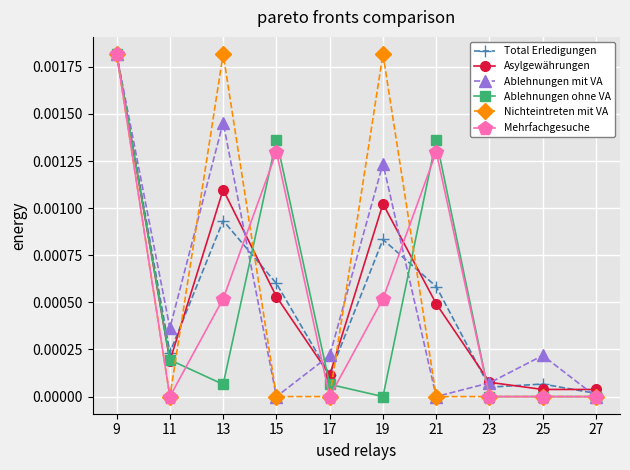

At which label does Asylgewährungen reach its peak?

9